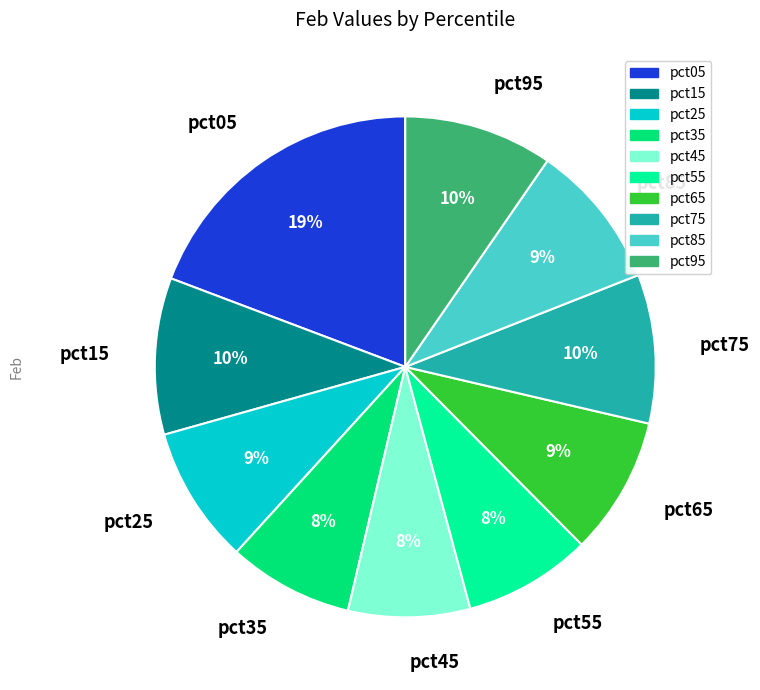

Approximately how many times larger is the value at pct75 compared to pct15?

1.0